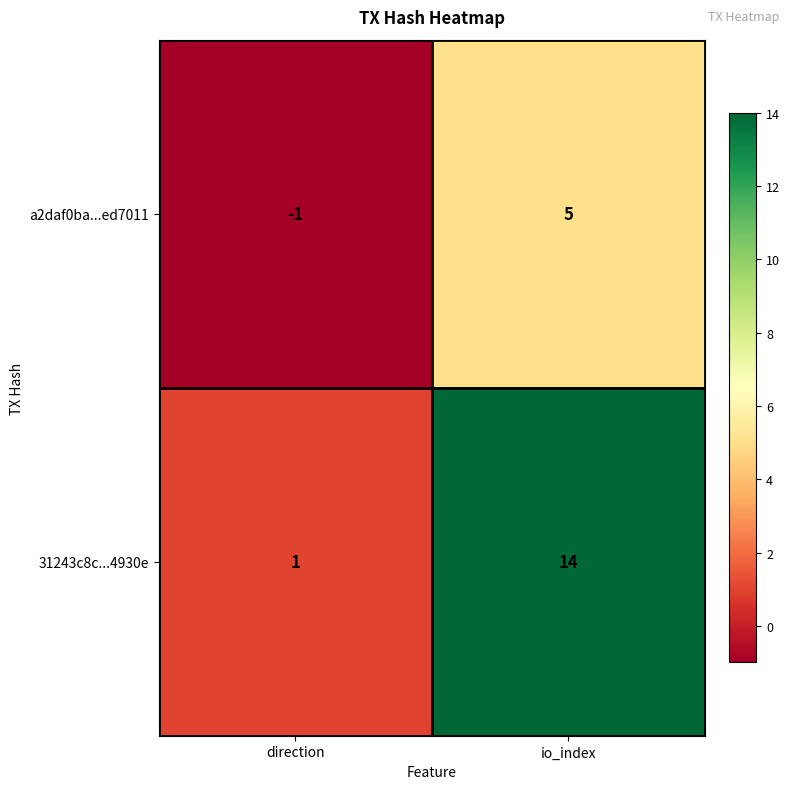

Where is a2daf0ba...ed7011 nearest to the value 2?

direction